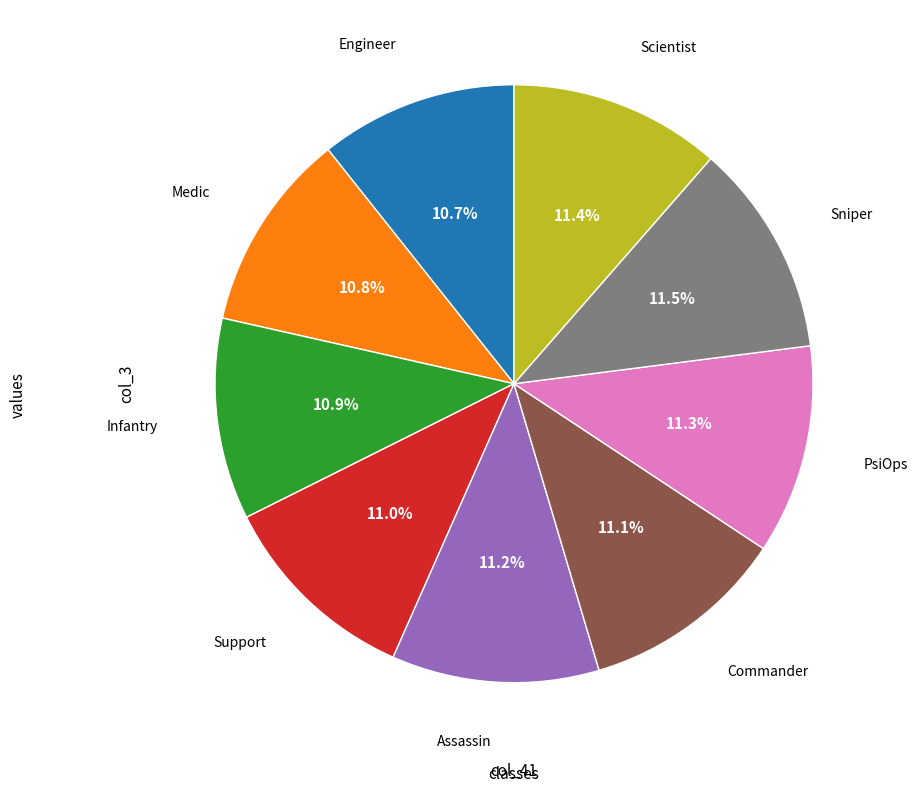

Is there any slice that represents more than half of the pie?

No